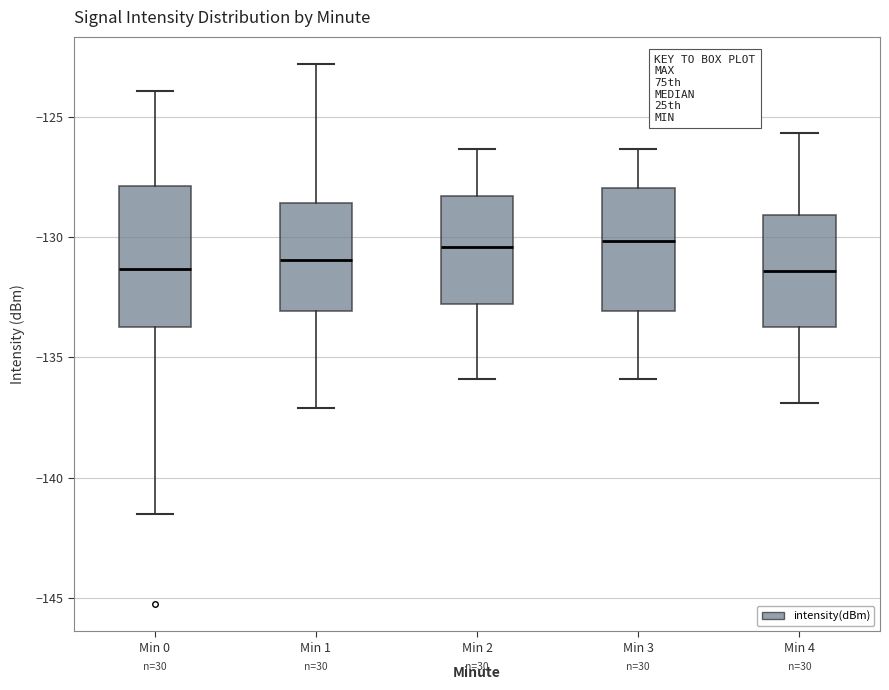

Where is the lower edge of the box for Min 0 on the y-axis? The values are not printed on the chart, so give them approximately, as read against the axis.

-133.5